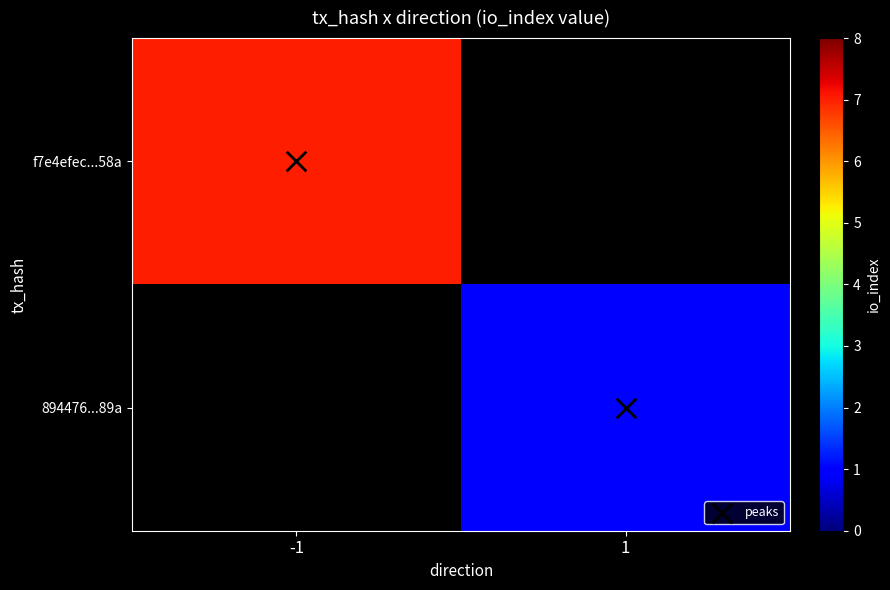

What is the greatest value displayed?

7.0